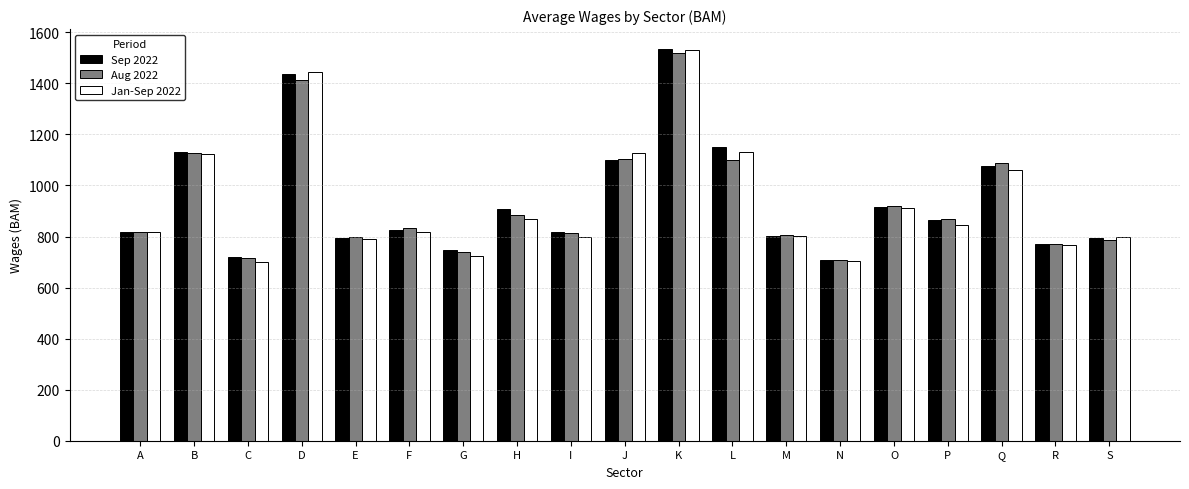

What is the sum of all Sep 2022 values?

17909